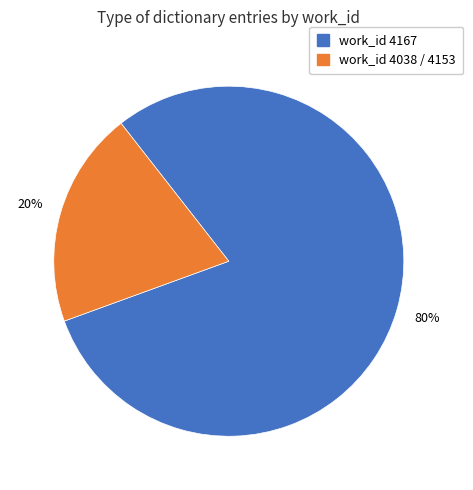

To the nearest percent, what is the average slice percentage?

50%